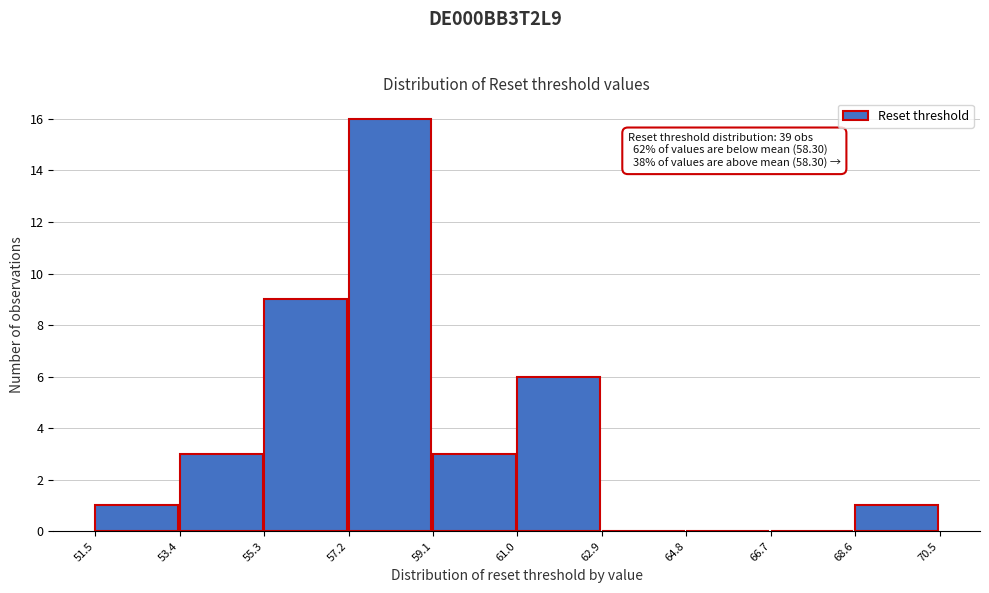

Which range on the x-axis has the tallest bar?

57.2 to 59.1